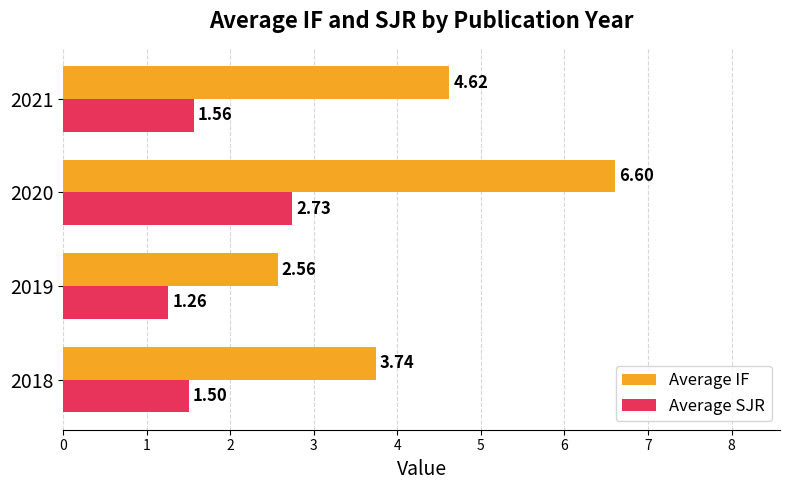

What is the difference between the maximum and minimum values in the Average SJR series?

1.5